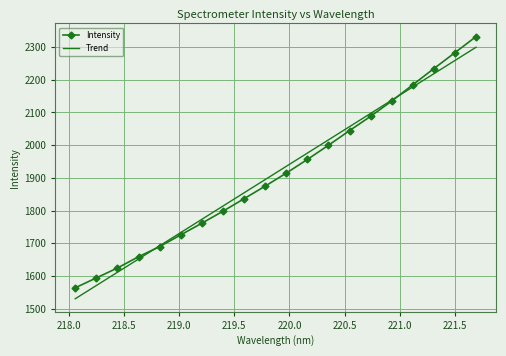

Is this an area chart (filled region under the line)?

No